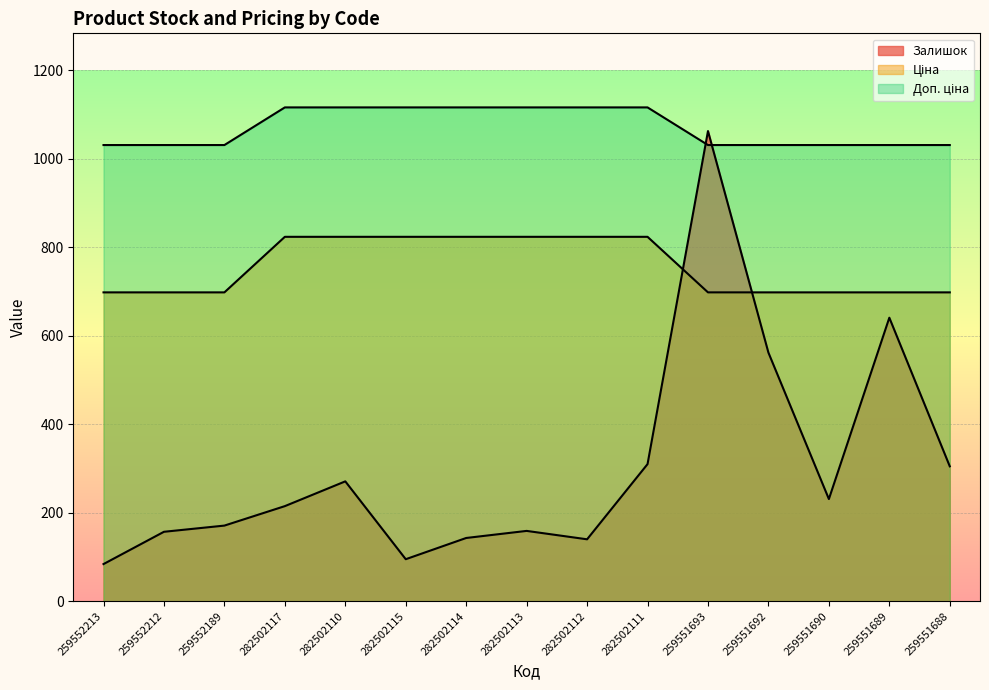

At how many categories does at least one series exceed 814?

15